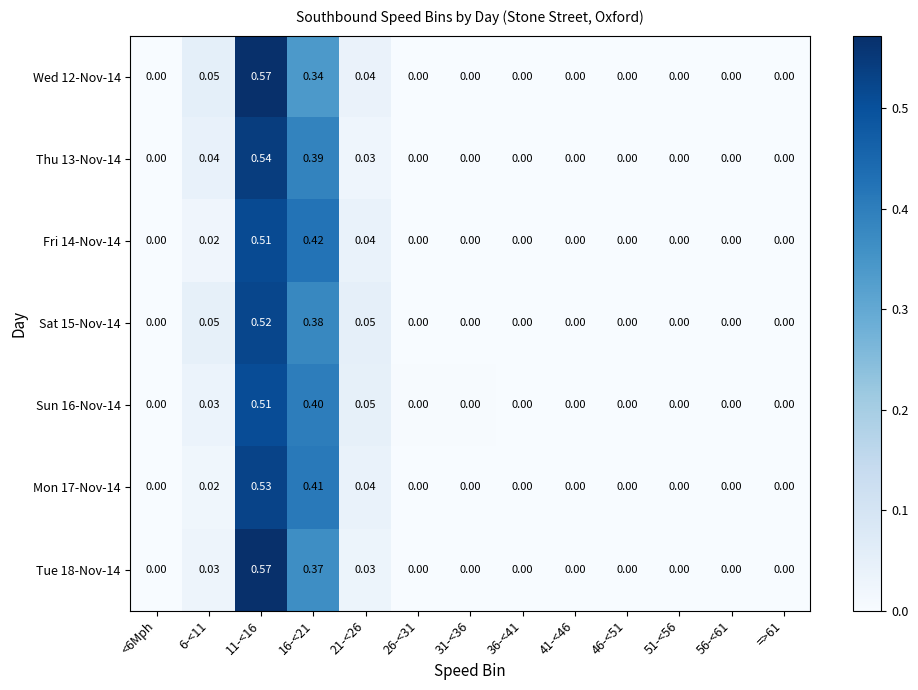

Which series has the widest spread of values?

Tue 18-Nov-14